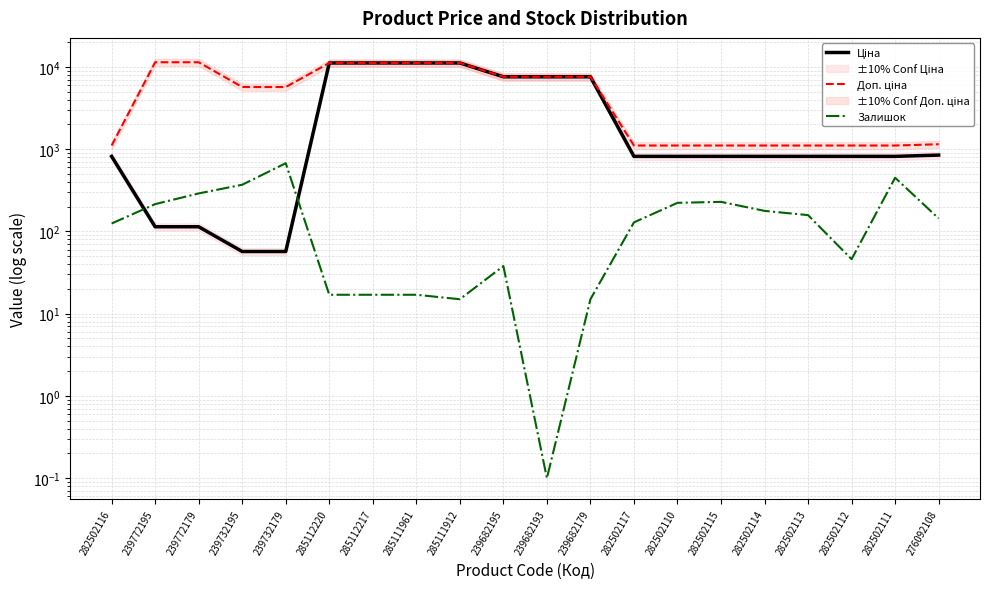

What position from the left is 282502117?

13